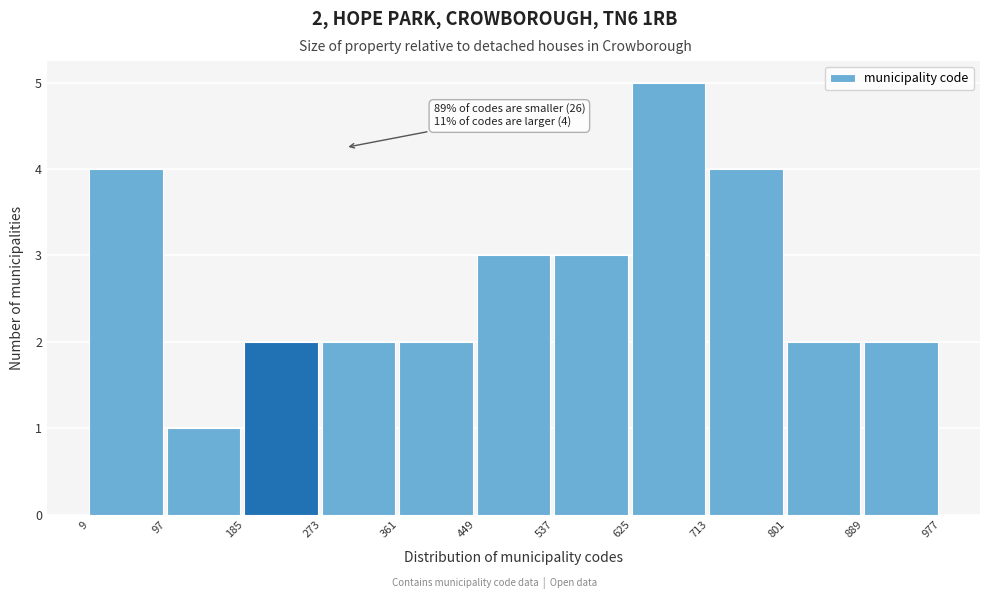

Over which range of the x-axis is the bar tallest?

625 to 713